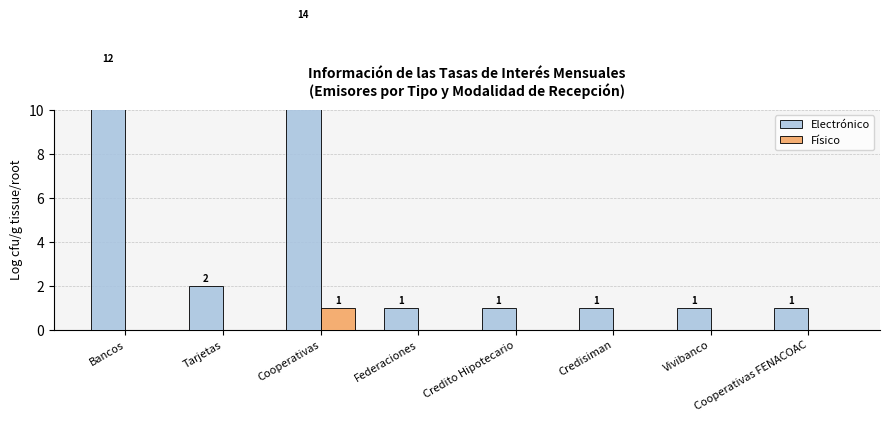

List the series in order of their peak value, lowest first.

Físico, Electrónico